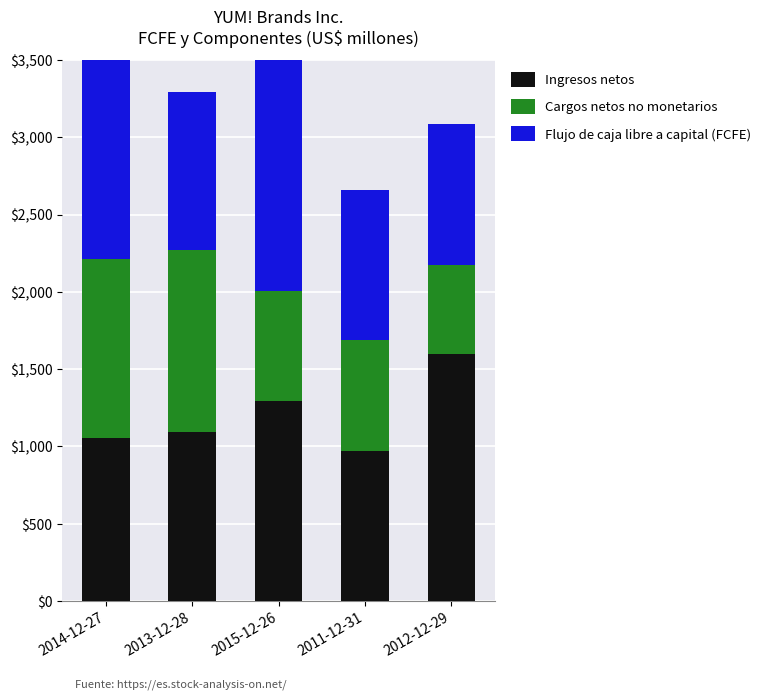

At which category is the sum across all series the highest?

2015-12-26